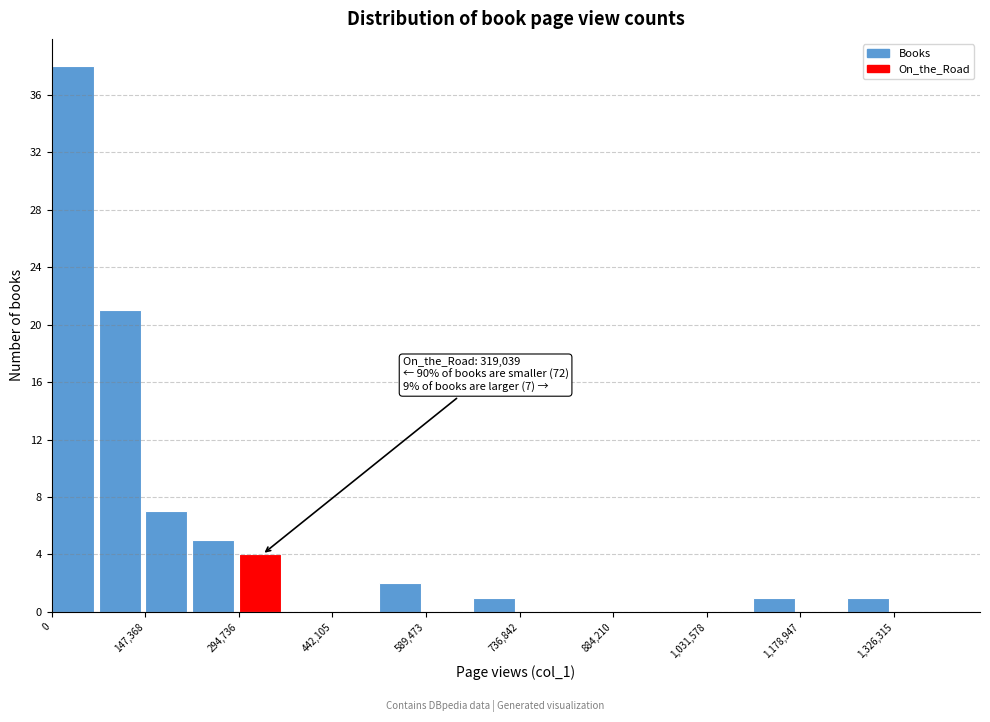

Around what value on the x-axis is the tallest bar? Give the approximate position of its centre, as read against the axis.

40000